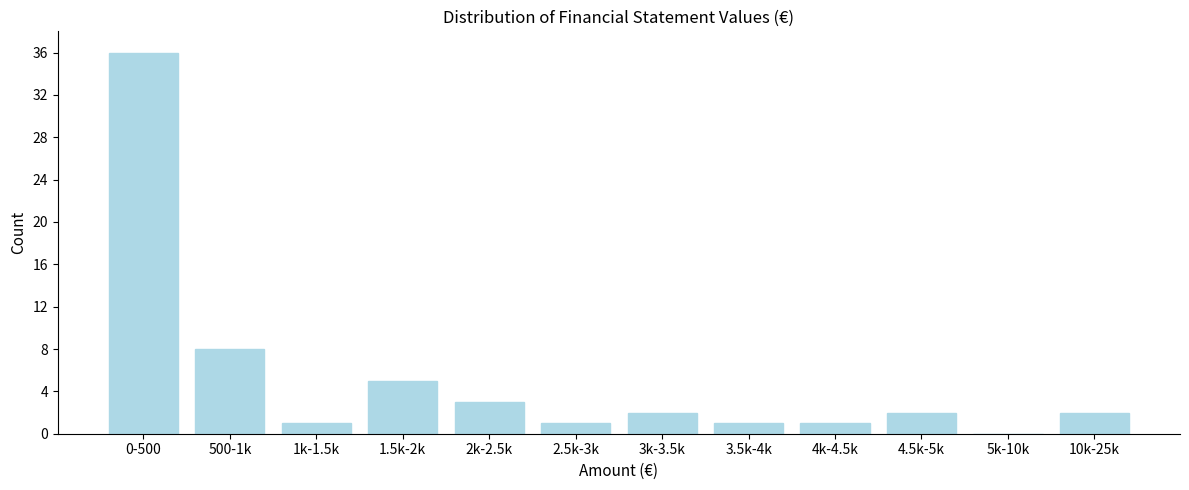

Reading left to right, what are all the values shown in this chart?

0-500=36	500-1k=8	1k-1.5k=1	1.5k-2k=5	2k-2.5k=3	2.5k-3k=1	3k-3.5k=2	3.5k-4k=1	4k-4.5k=1	4.5k-5k=2	5k-10k=0	10k-25k=2